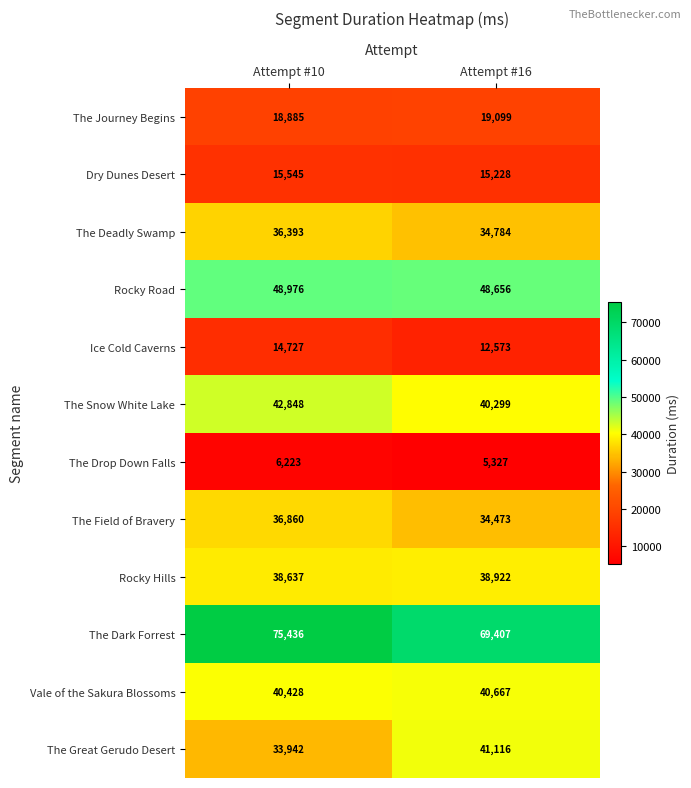

Reading left to right, what are all the values shown in this chart?

The Journey Begins: 18885	19099
Dry Dunes Desert: 15545	15228
The Deadly Swamp: 36393	34784
Rocky Road: 48976	48656
Ice Cold Caverns: 14727	12573
The Snow White Lake: 42848	40299
The Drop Down Falls: 6223	5327
The Field of Bravery: 36860	34473
Rocky Hills: 38637	38922
The Dark Forrest: 75436	69407
Vale of the Sakura Blossoms: 40428	40667
The Great Gerudo Desert: 33942	41116